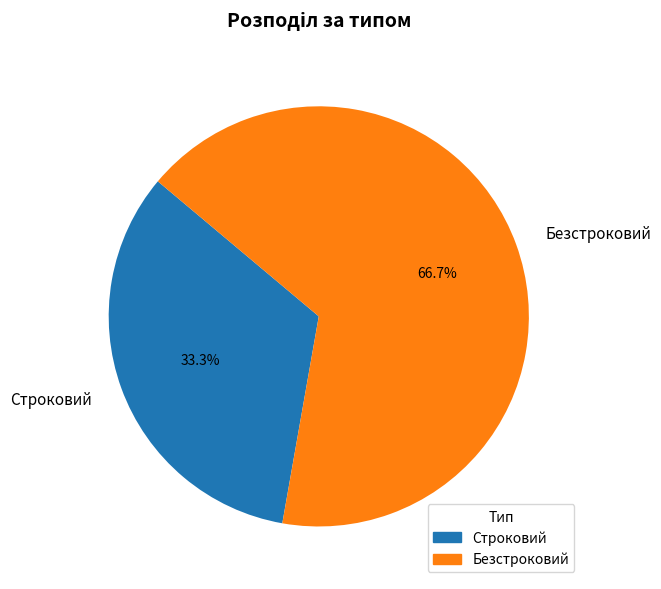

To the nearest percent, what is the combined percentage of Строковий and Безстроковий?

100%